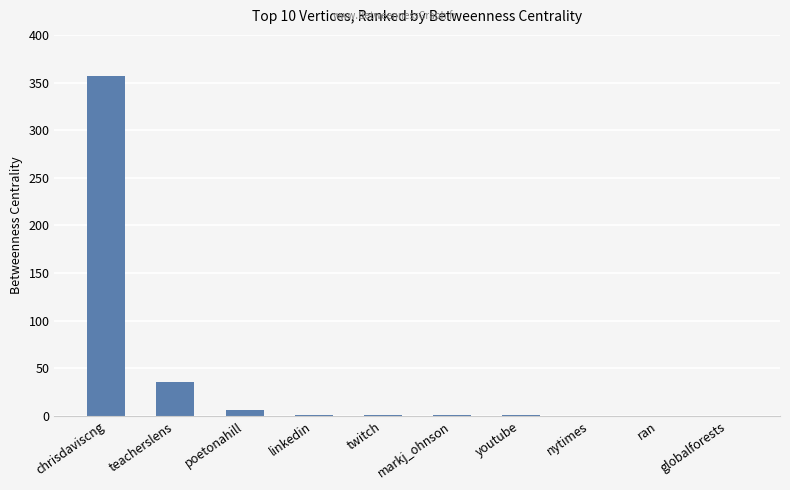

The value at globalforests is 0.0. True or false?

True